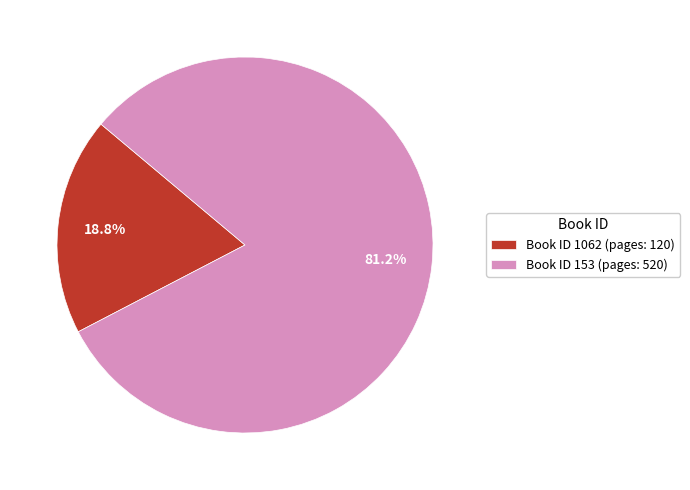

To the nearest percent, what is the difference between the largest and smallest slice percentages?

62%